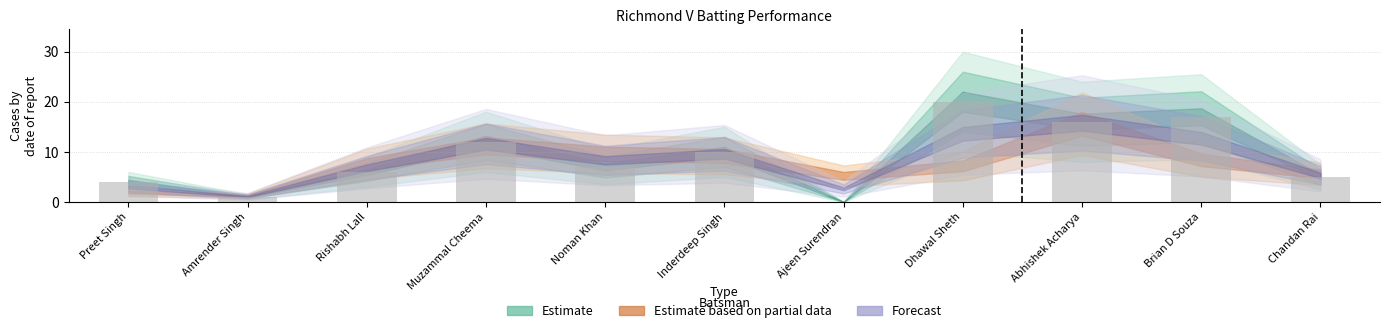

What is the maximum value shown in the chart?

20